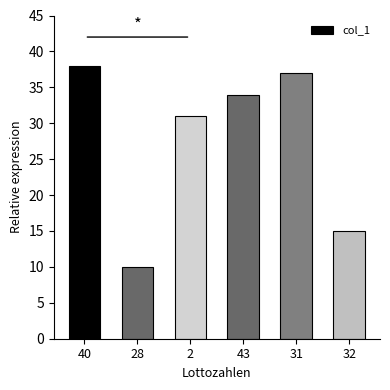

What is the difference between the values at 2 and 28?

21